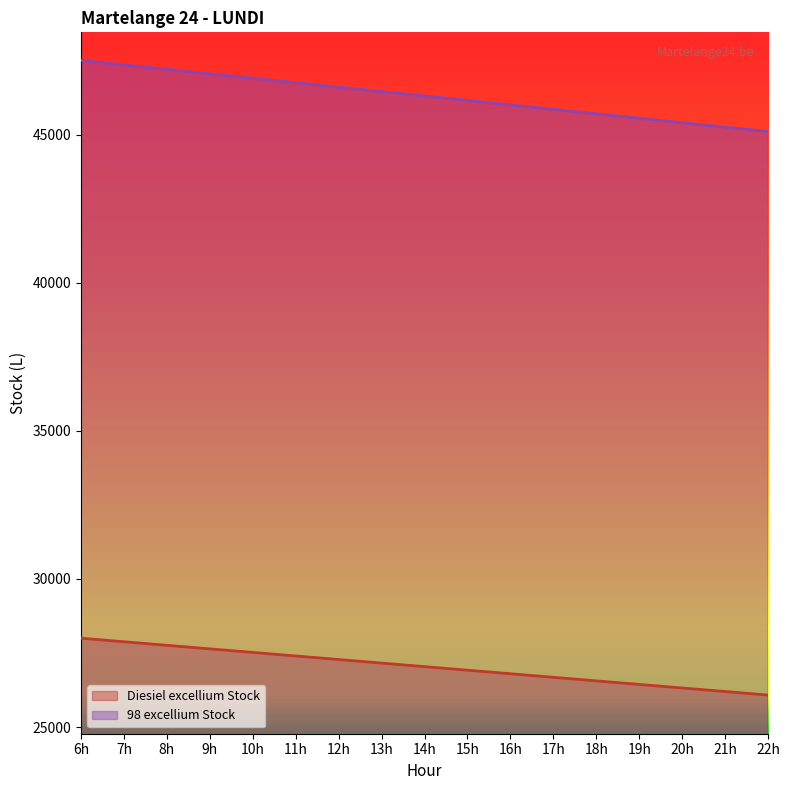

At which label does 98 excellium Stock reach its peak?

6h